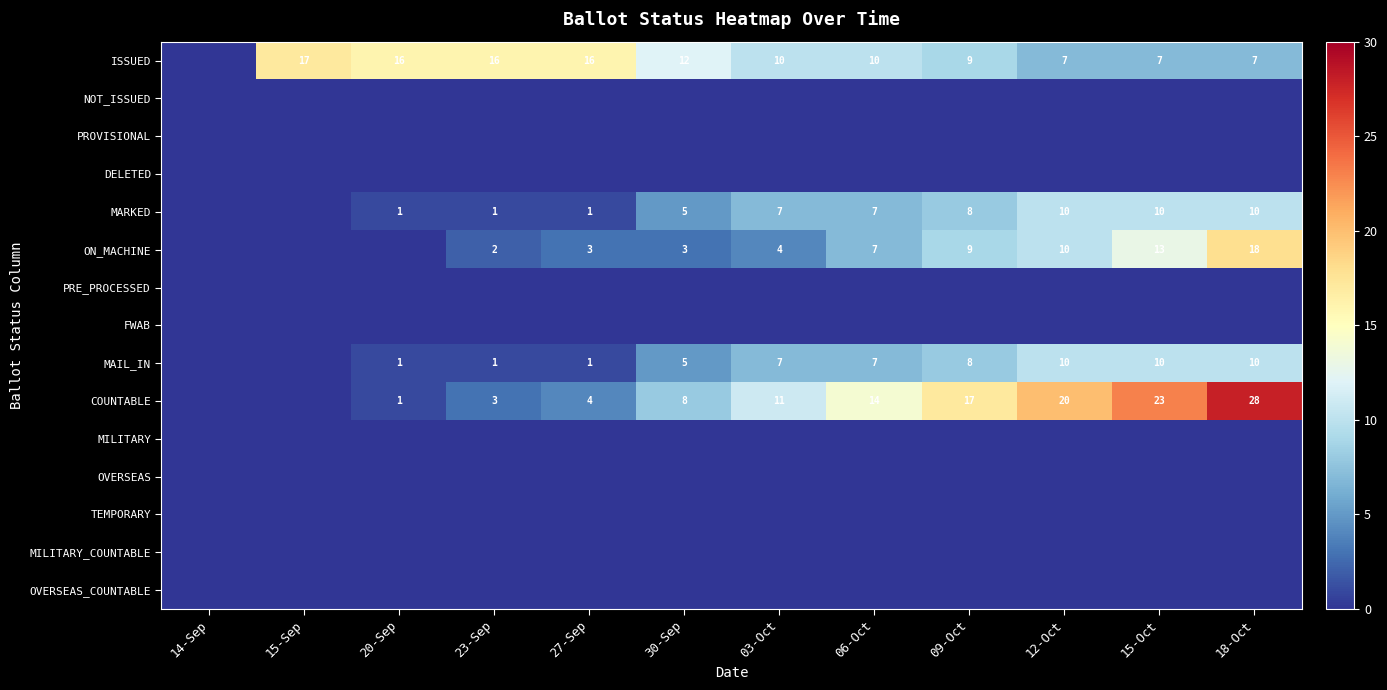

Is it true that ISSUED equals 18 at 30-Sep?

False